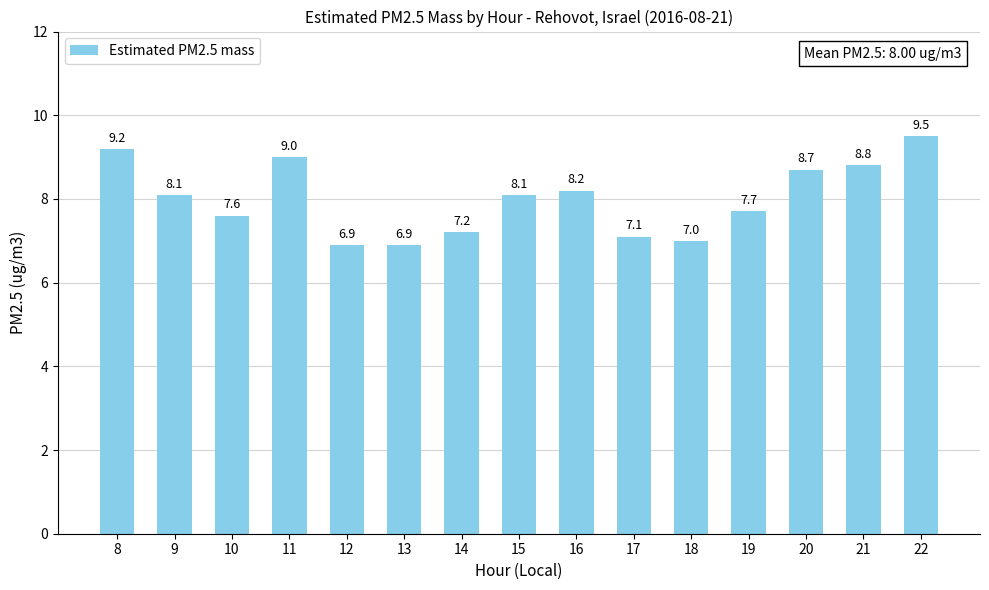

What is the maximum value shown in the chart?

9.5